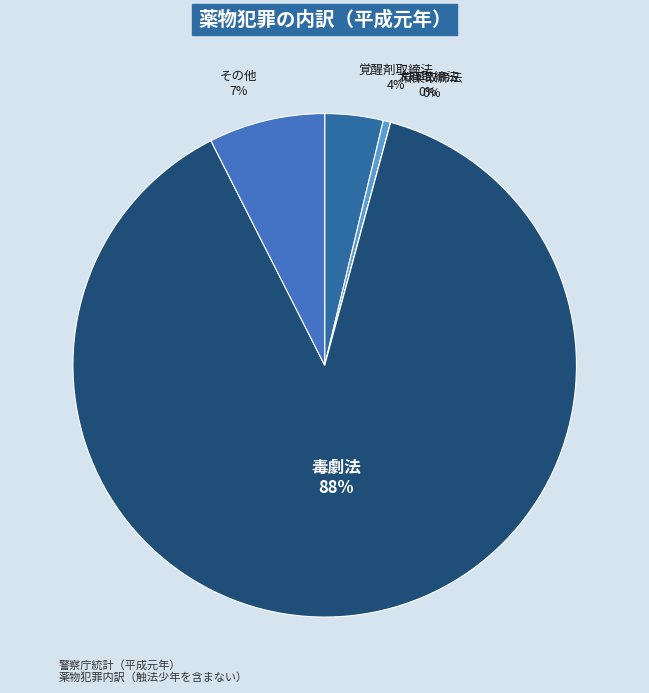

The その他 slice represents 7% of the pie. True or false?

True